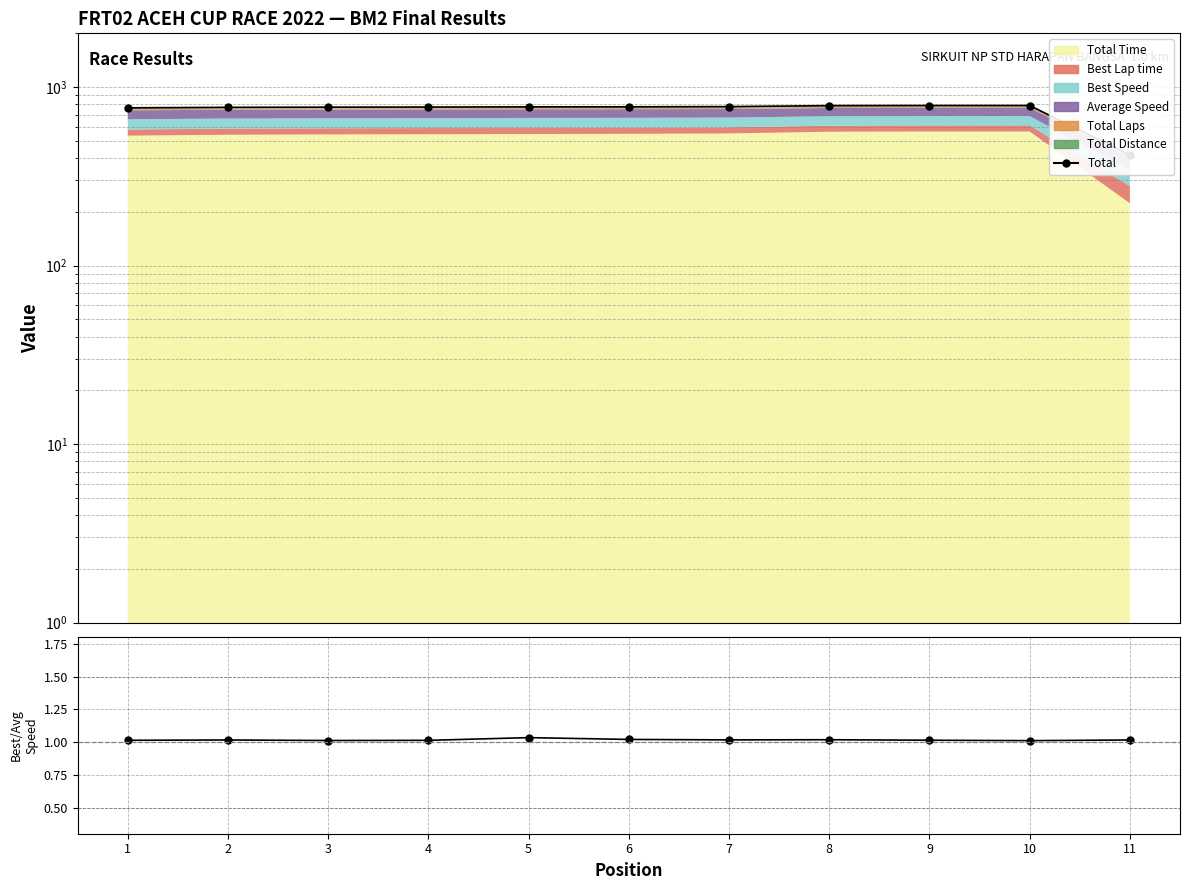

Which label corresponds to the largest value in the chart?

9